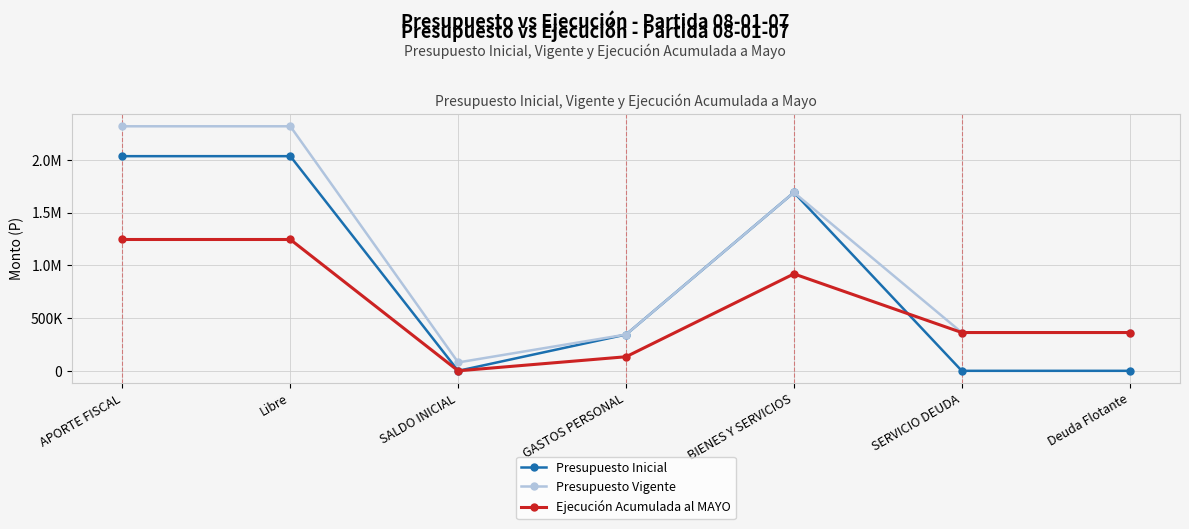

Reading left to right, what are all the values shown in this chart?

Presupuesto Inicial: APORTE FISCAL=2036429	Libre=2036429	SALDO INICIAL=0	GASTOS PERSONAL=344292	BIENES Y SERVICIOS=1692137	SERVICIO DEUDA=0	Deuda Flotante=0
Presupuesto Vigente: APORTE FISCAL=2320027	Libre=2320027	SALDO INICIAL=79641	GASTOS PERSONAL=344292	BIENES Y SERVICIOS=1692137	SERVICIO DEUDA=363239	Deuda Flotante=363239
Ejecución Acumulada al MAYO: APORTE FISCAL=1245908	Libre=1245908	SALDO INICIAL=0	GASTOS PERSONAL=133518	BIENES Y SERVICIOS=919633	SERVICIO DEUDA=363239	Deuda Flotante=363239